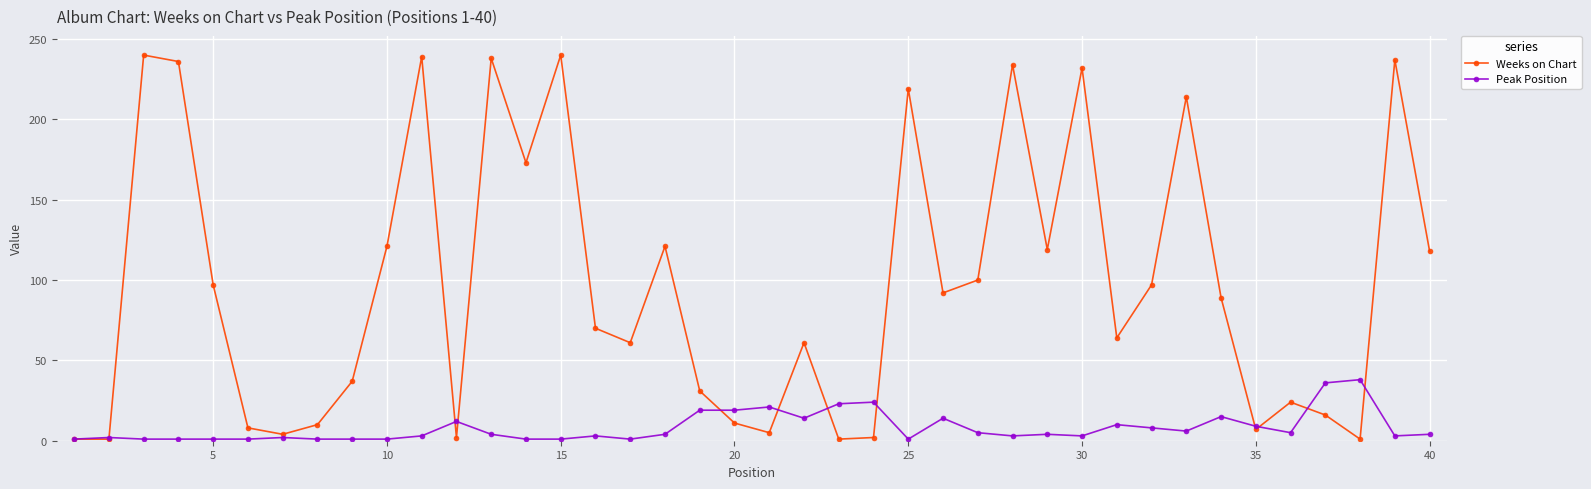

What is the highest value of the Weeks on Chart series?

240